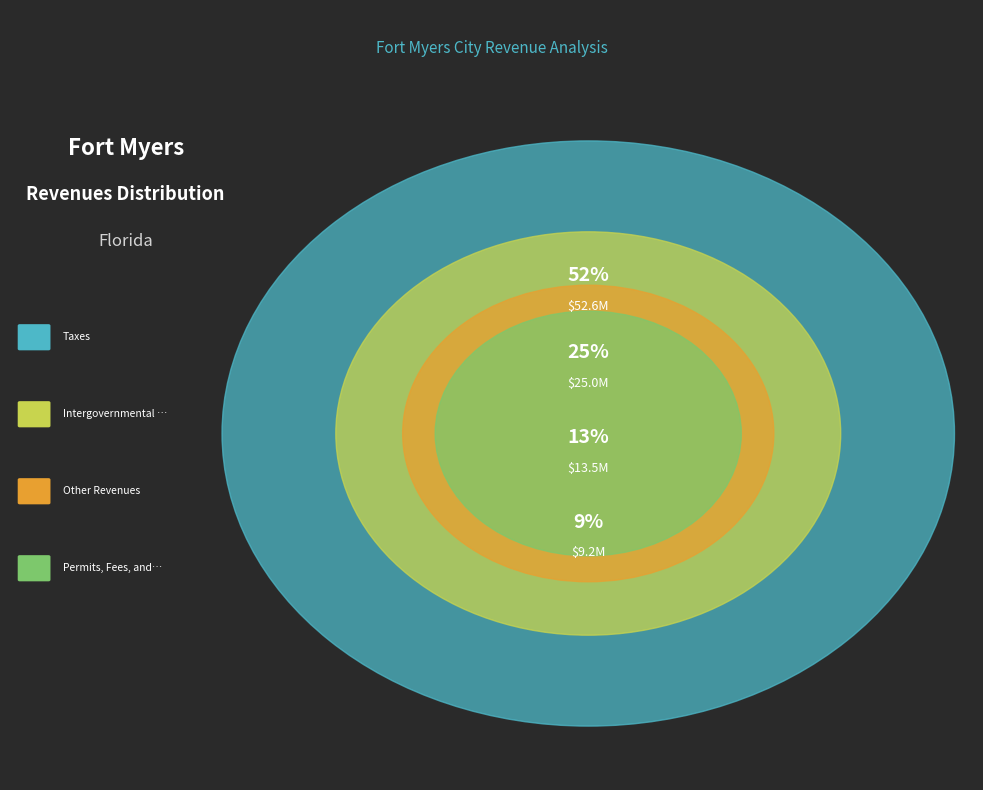

What is the change in value from Taxes to Permits, Fees, and Special Assessments?

-43387849